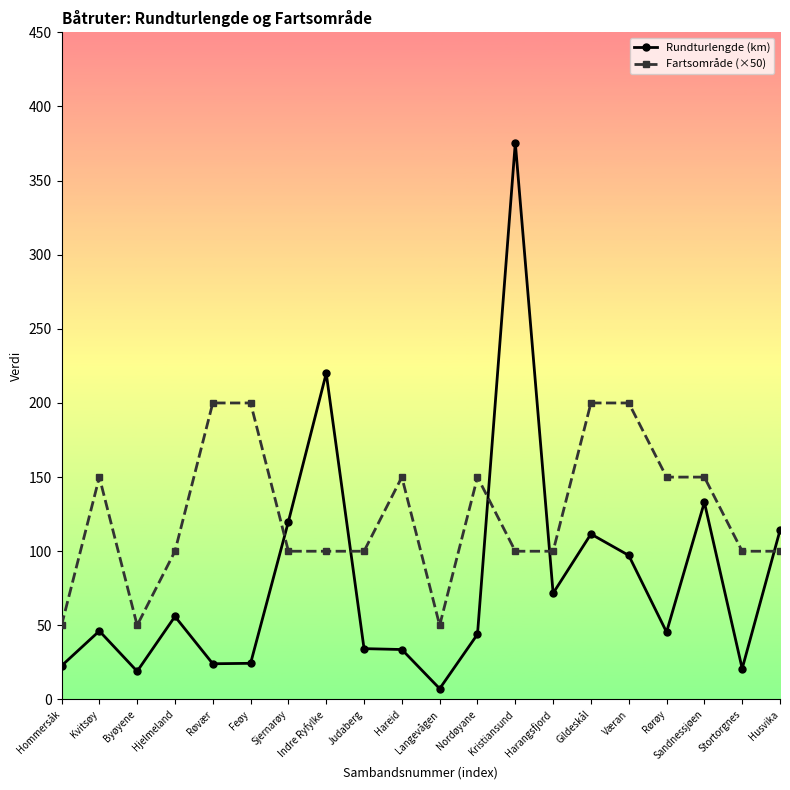

What is the difference between the Rundturlengde (km) values at Husvika and Sandnessjøen?

18.9